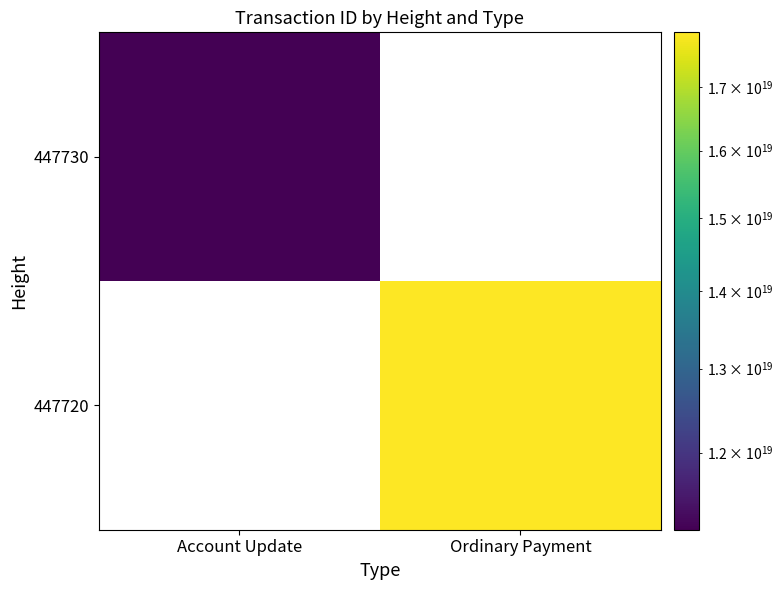

Which series has the widest spread of values?

447730